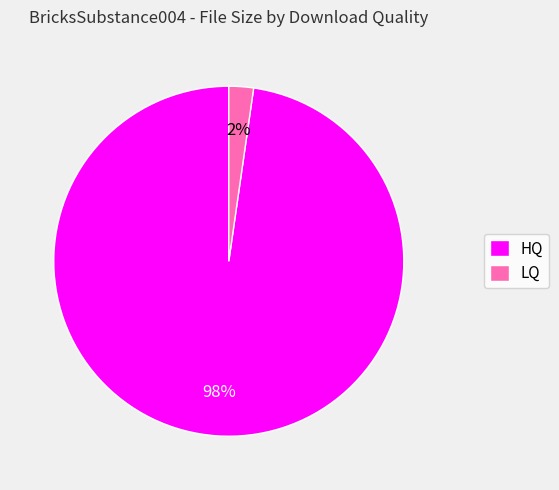

The HQ slice represents 98% of the pie. True or false?

True